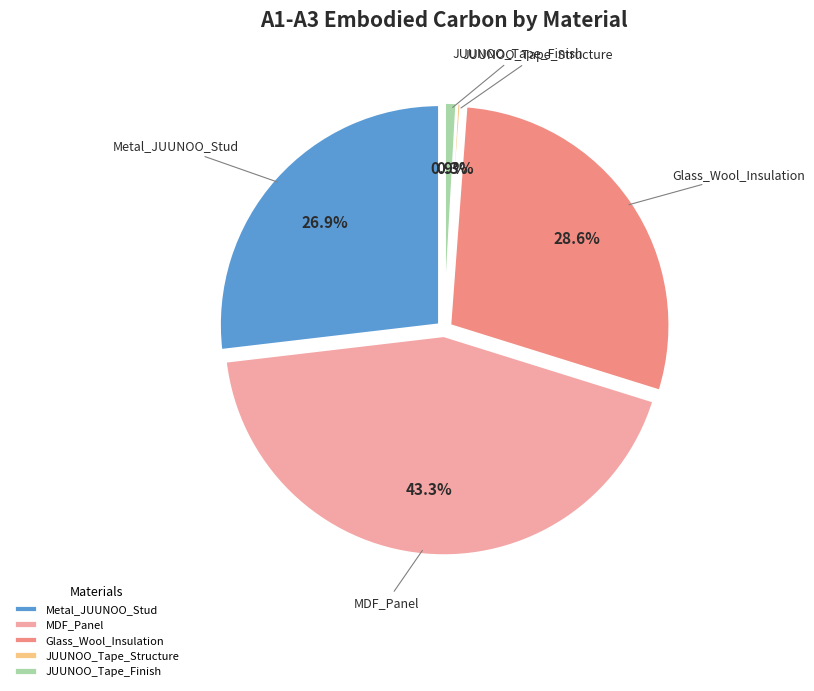

To the nearest percent, what is the combined percentage of Metal_JUUNOO_Stud and JUUNOO_Tape_Structure?

27%